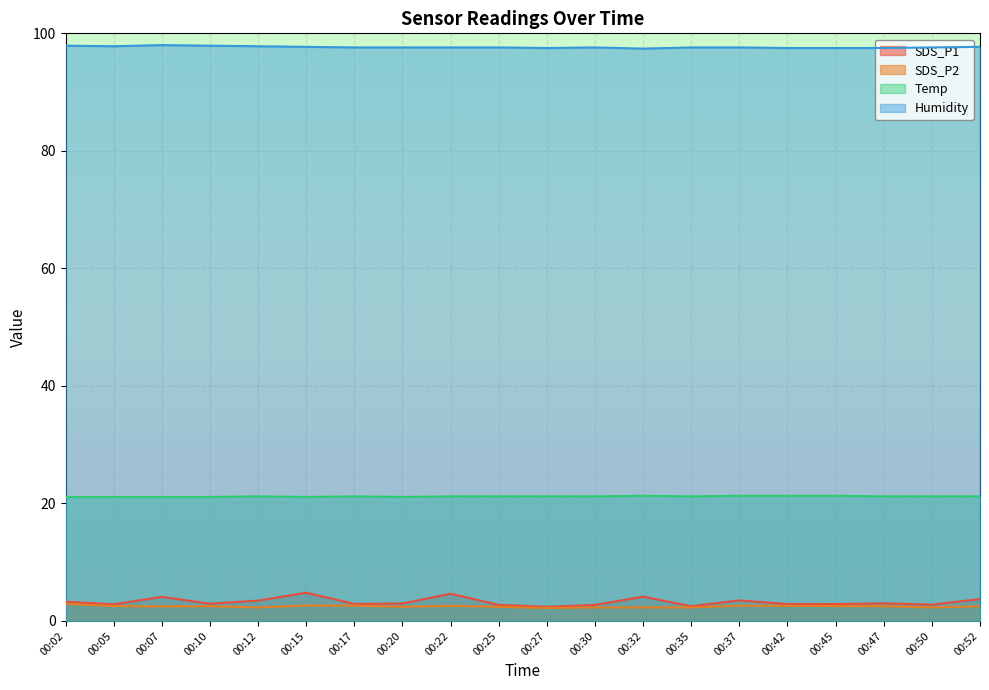

Is it true that SDS_P1 equals 2.7 at 00:25?

True